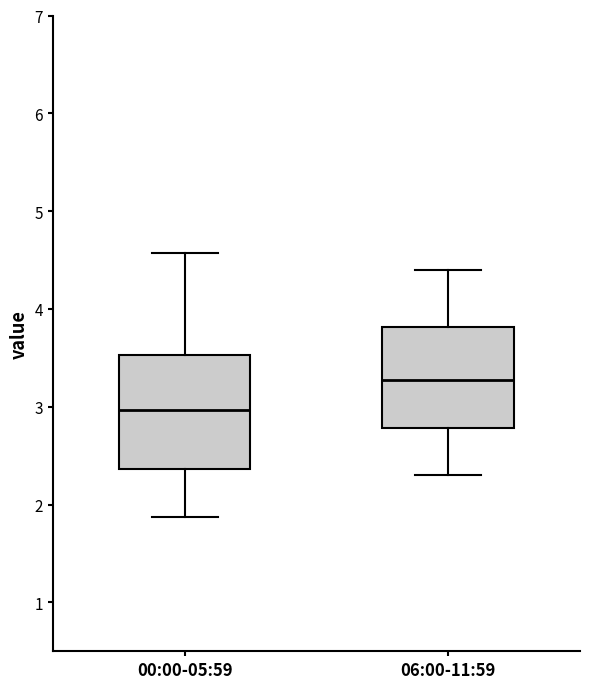

Which box's median line is the lowest?

00:00-05:59